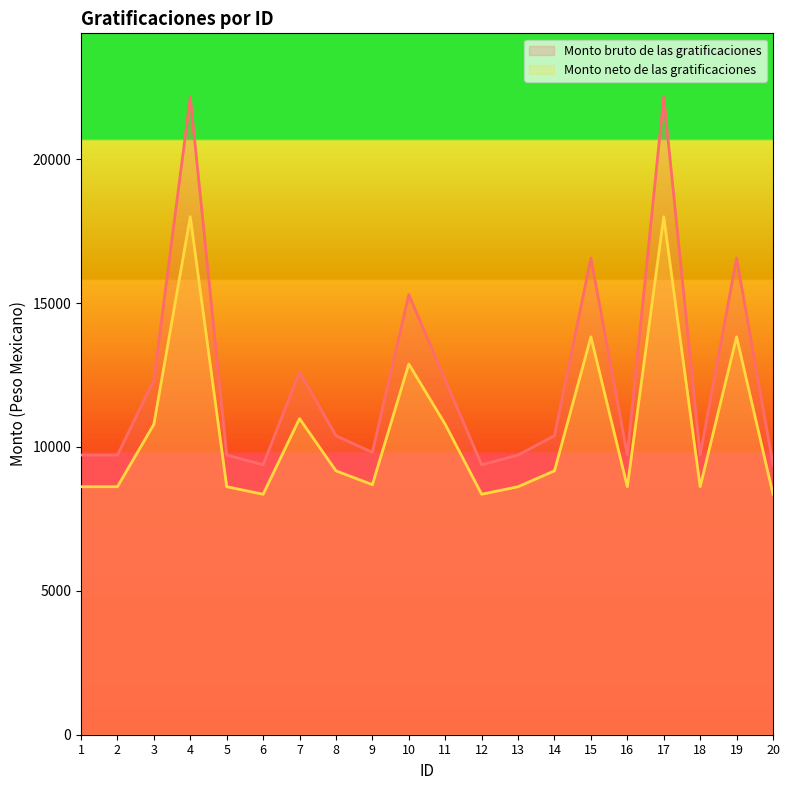

Which series changed the most between 2 and 14?

Monto bruto de las gratificaciones